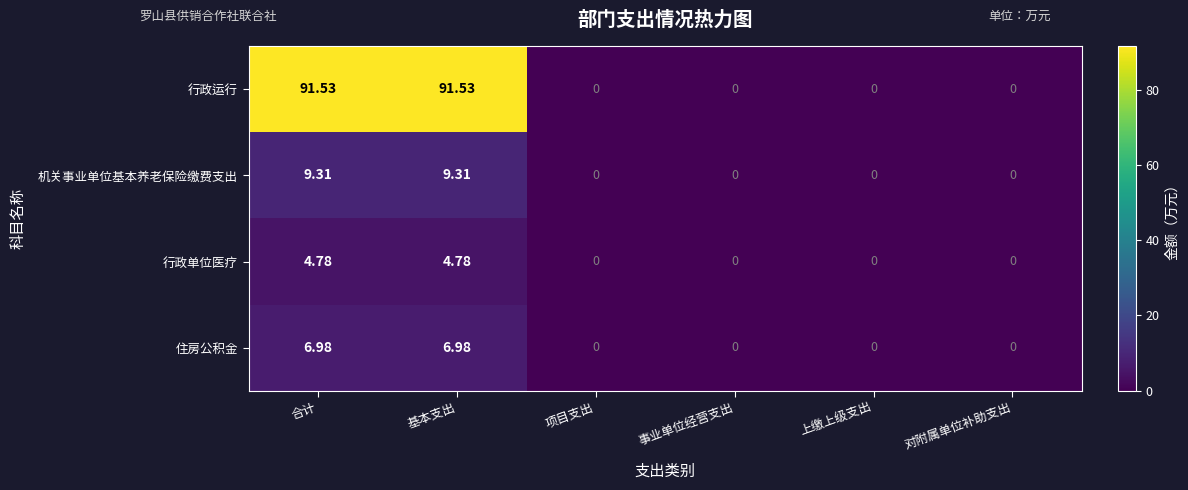

Which series has the largest range (max minus min)?

行政运行